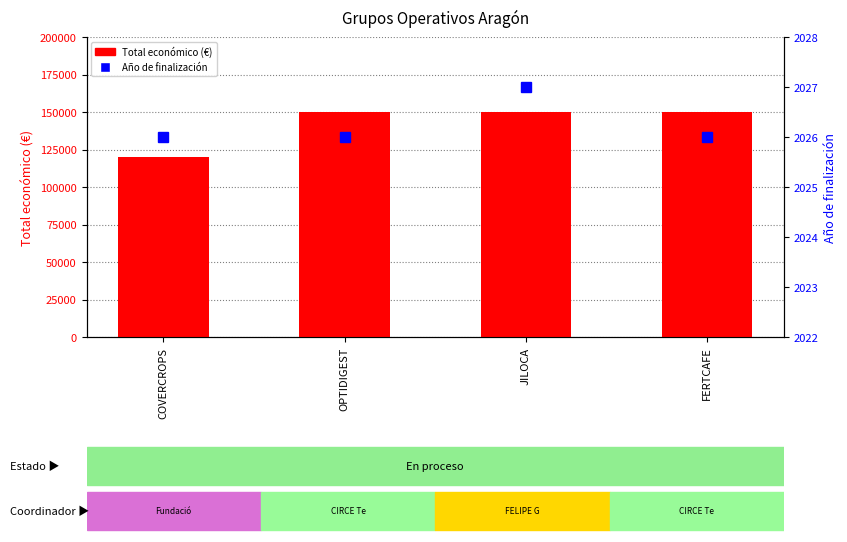

What is the spread (max minus min) of values at JILOCA?

147973